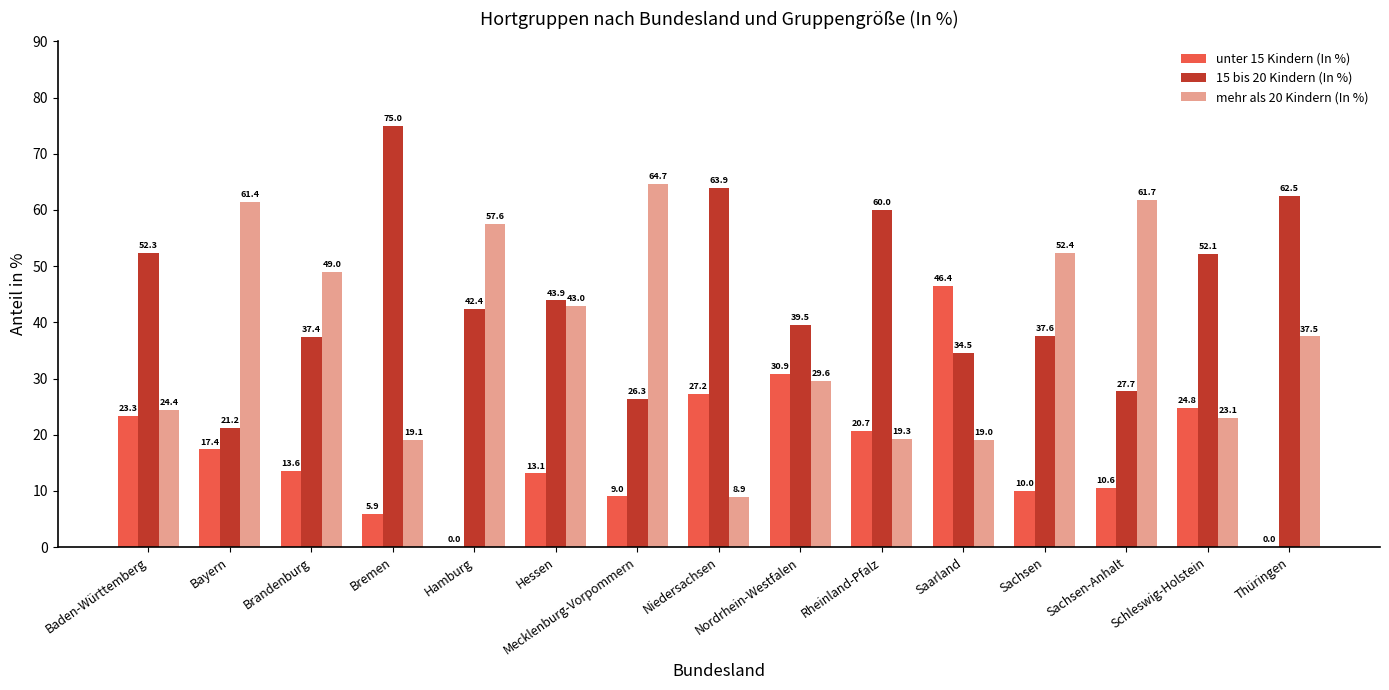

Reading left to right, what are all the values shown in this chart?

unter 15 Kindern (In %): Baden-Württemberg=23.3	Bayern=17.4	Brandenburg=13.6	Bremen=5.9	Hamburg=0.0	Hessen=13.1	Mecklenburg-Vorpommern=9.0	Niedersachsen=27.2	Nordrhein-Westfalen=30.9	Rheinland-Pfalz=20.7	Saarland=46.4	Sachsen=10.0	Sachsen-Anhalt=10.6	Schleswig-Holstein=24.8	Thüringen=0.0
15 bis 20 Kindern (In %): Baden-Württemberg=52.3	Bayern=21.2	Brandenburg=37.4	Bremen=75.0	Hamburg=42.4	Hessen=43.9	Mecklenburg-Vorpommern=26.3	Niedersachsen=63.9	Nordrhein-Westfalen=39.5	Rheinland-Pfalz=60.0	Saarland=34.5	Sachsen=37.6	Sachsen-Anhalt=27.7	Schleswig-Holstein=52.1	Thüringen=62.5
mehr als 20 Kindern (In %): Baden-Württemberg=24.4	Bayern=61.4	Brandenburg=49.0	Bremen=19.1	Hamburg=57.6	Hessen=43.0	Mecklenburg-Vorpommern=64.7	Niedersachsen=8.9	Nordrhein-Westfalen=29.6	Rheinland-Pfalz=19.3	Saarland=19.0	Sachsen=52.4	Sachsen-Anhalt=61.7	Schleswig-Holstein=23.1	Thüringen=37.5